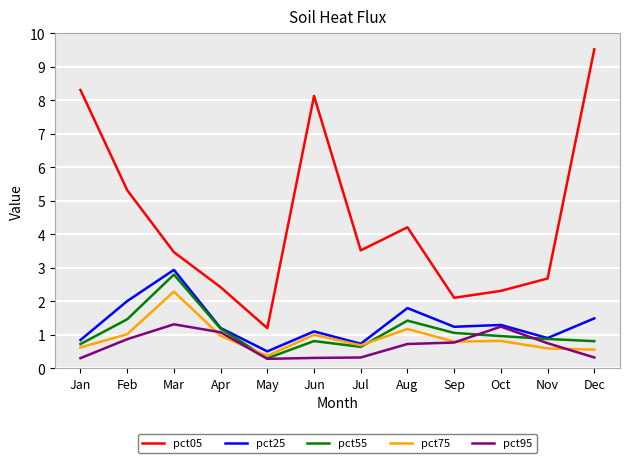

Which label corresponds to the largest value in the chart?

Dec